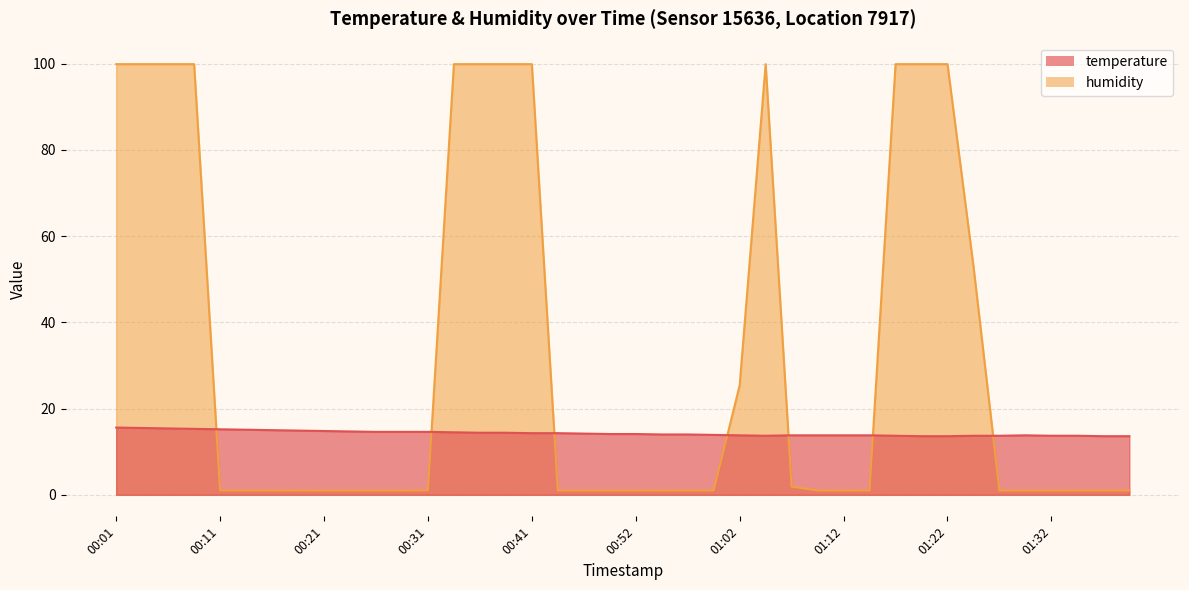

What is the difference between the maximum and minimum values in the humidity series?

98.9